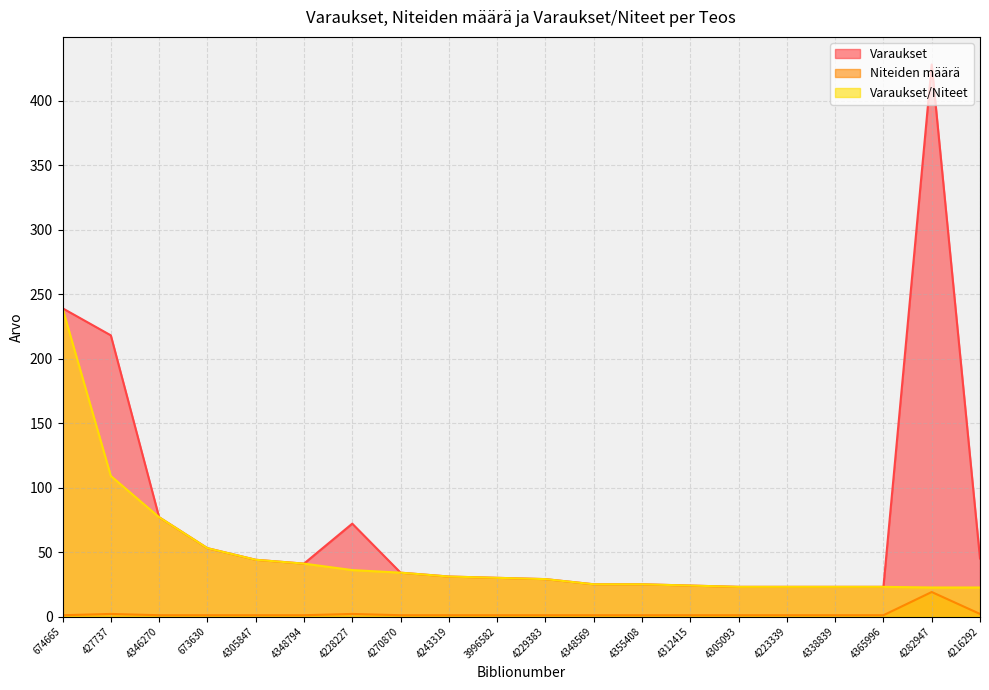

What is the total value across all series at 4270870?

69.0